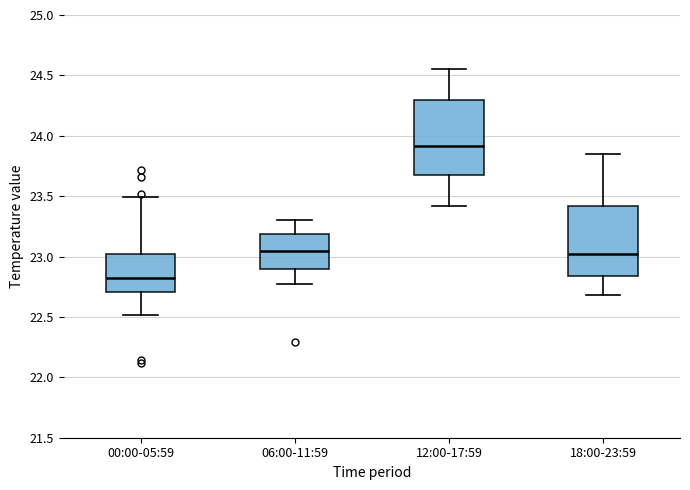

Which box's median line is the highest?

12:00-17:59